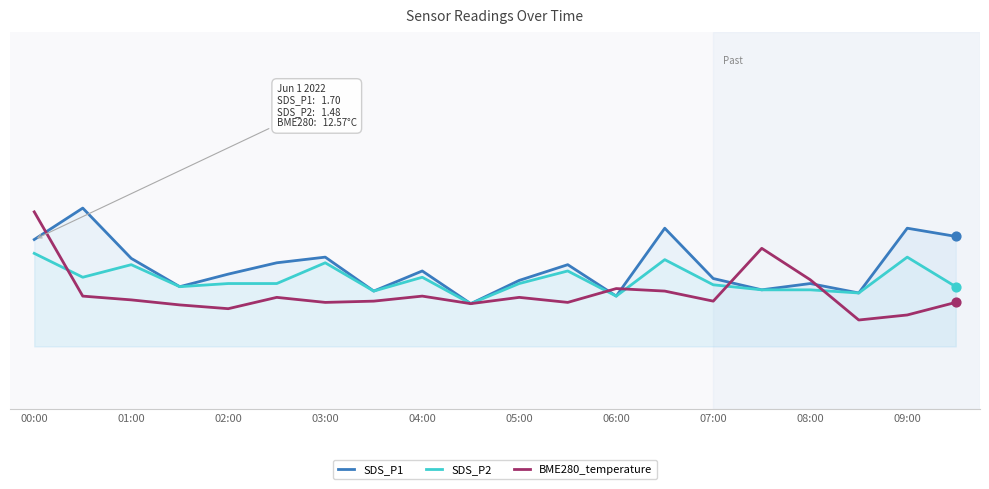

Which series has the largest total across all categories?

SDS_P1